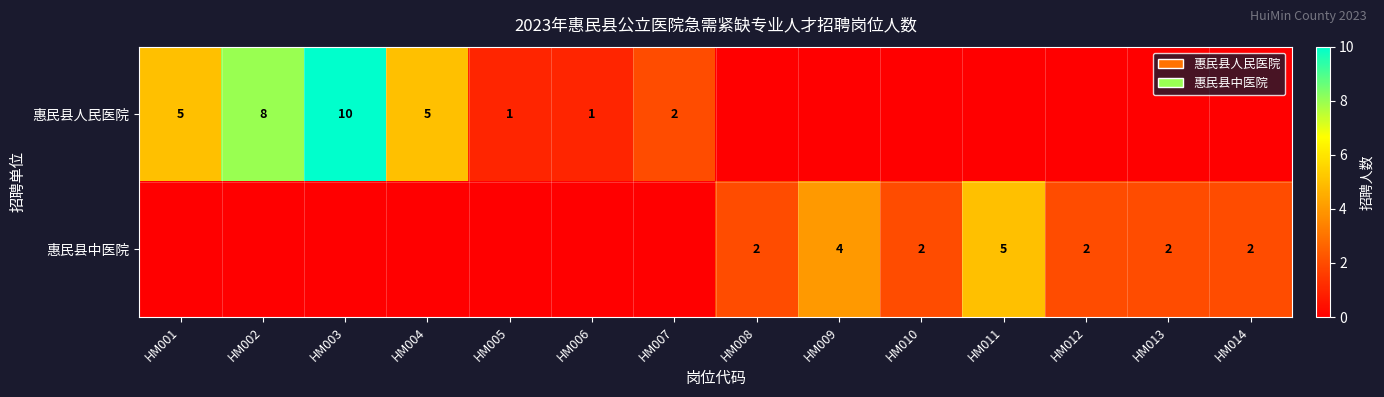

The value of 惠民县人民医院 at HM007 is 2. True or false?

True